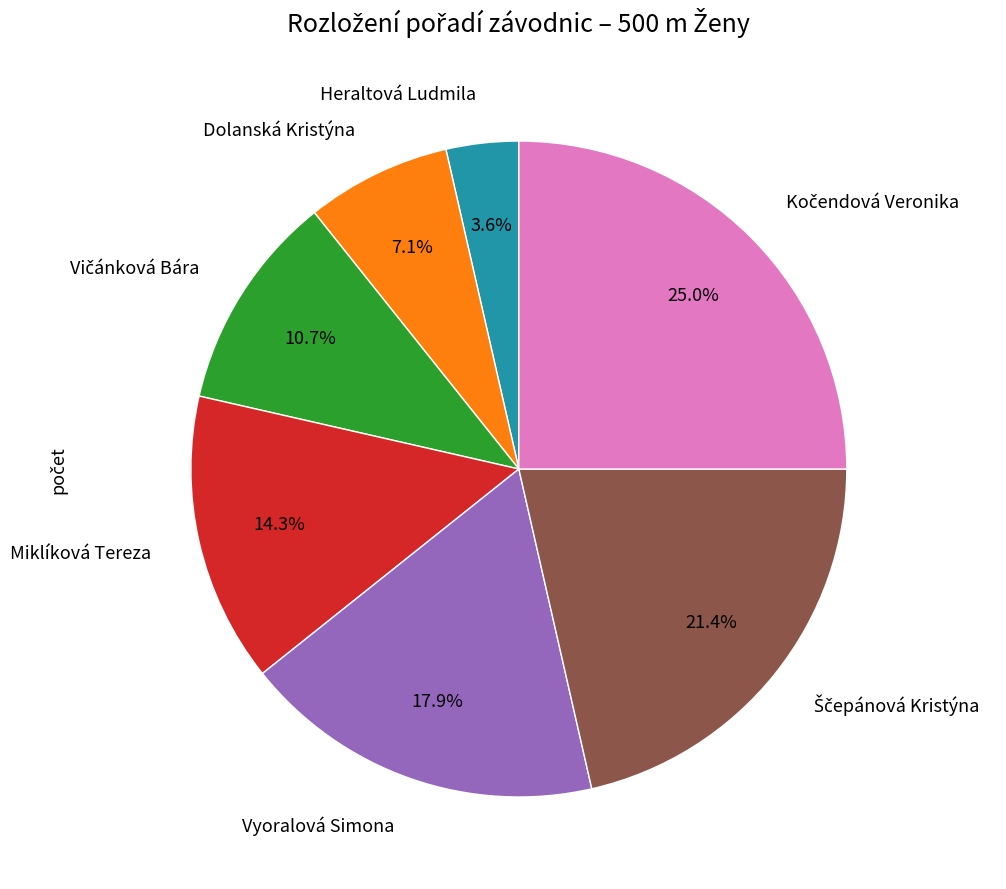

Is there any slice that represents more than half of the pie?

No